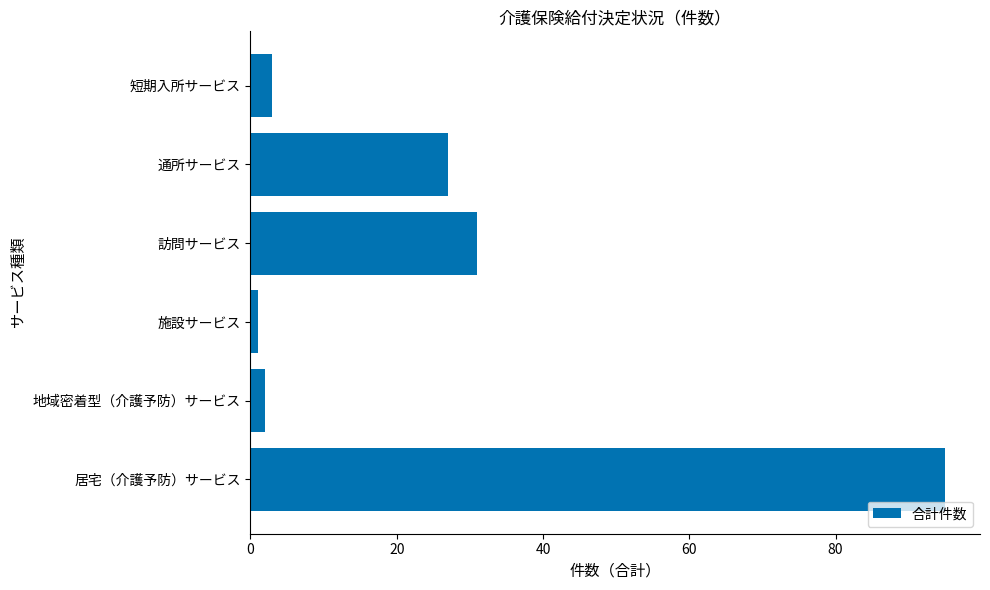

What is the sum of the values at 地域密着型（介護予防）サービス and 短期入所サービス?

5